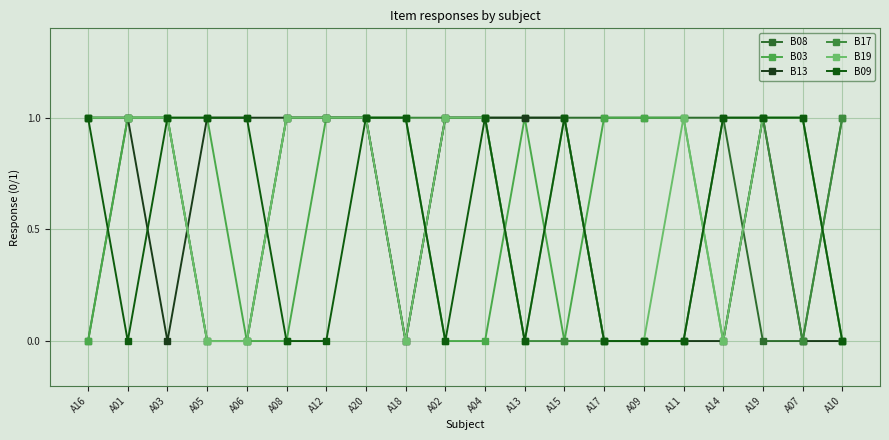

How many series are shown in this chart?

6